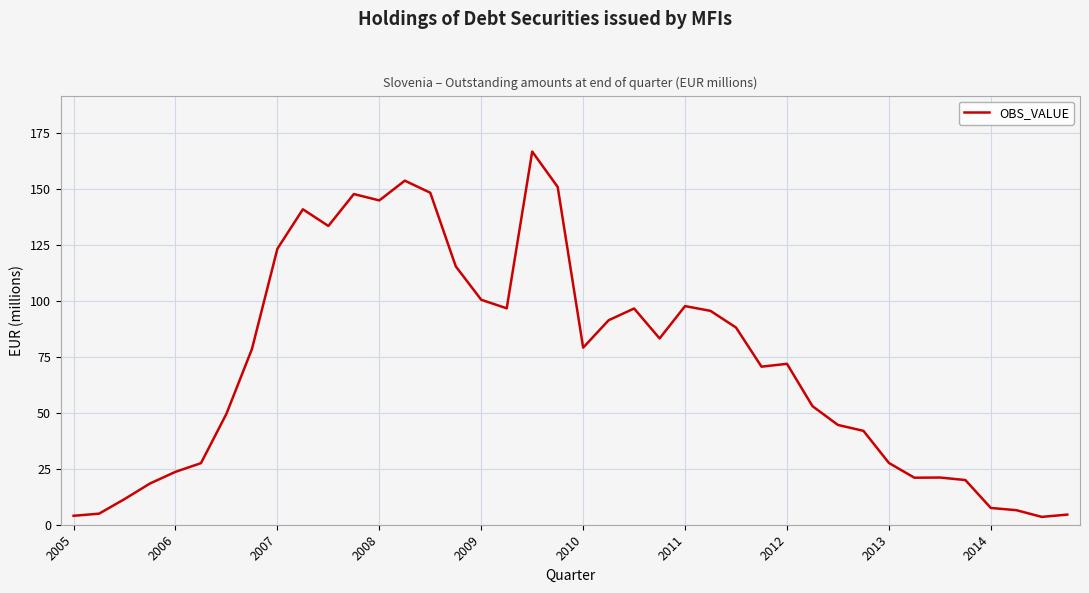

What is the greatest value displayed?

166.7